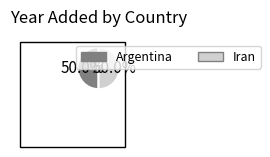

Approximately how many times larger is the value at Argentina compared to Iran?

1.0